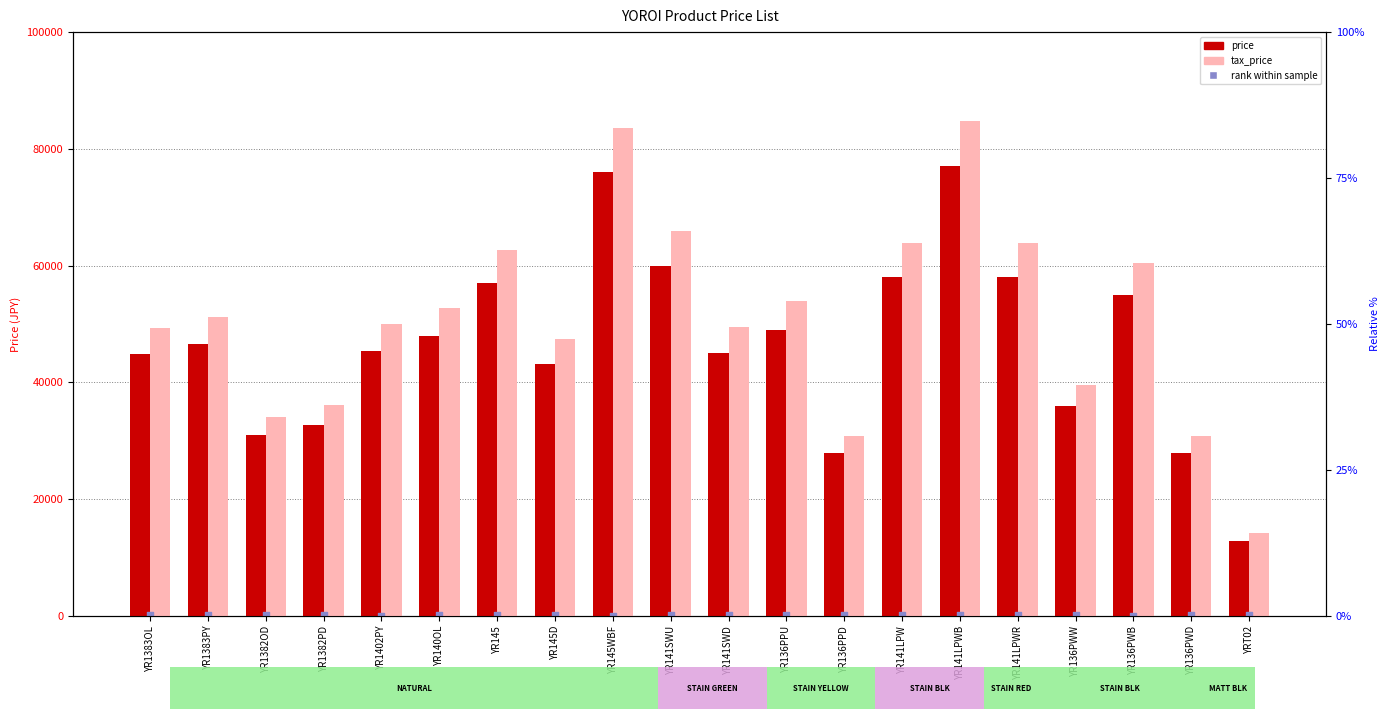

Which series reaches the minimum Y coordinate?

rank within sample